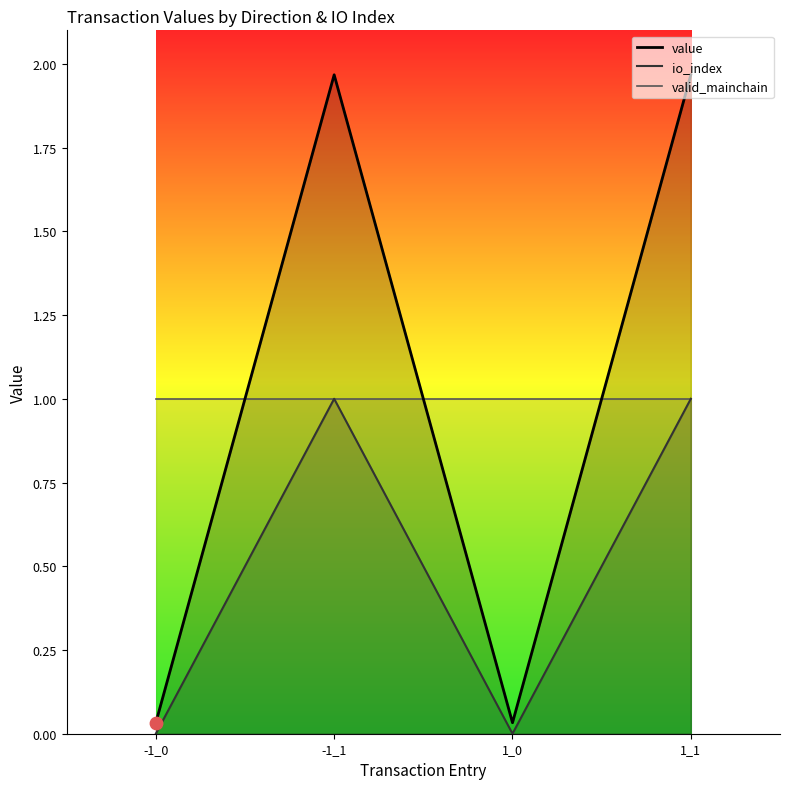

At which category is the sum across all series the highest?

-1_1